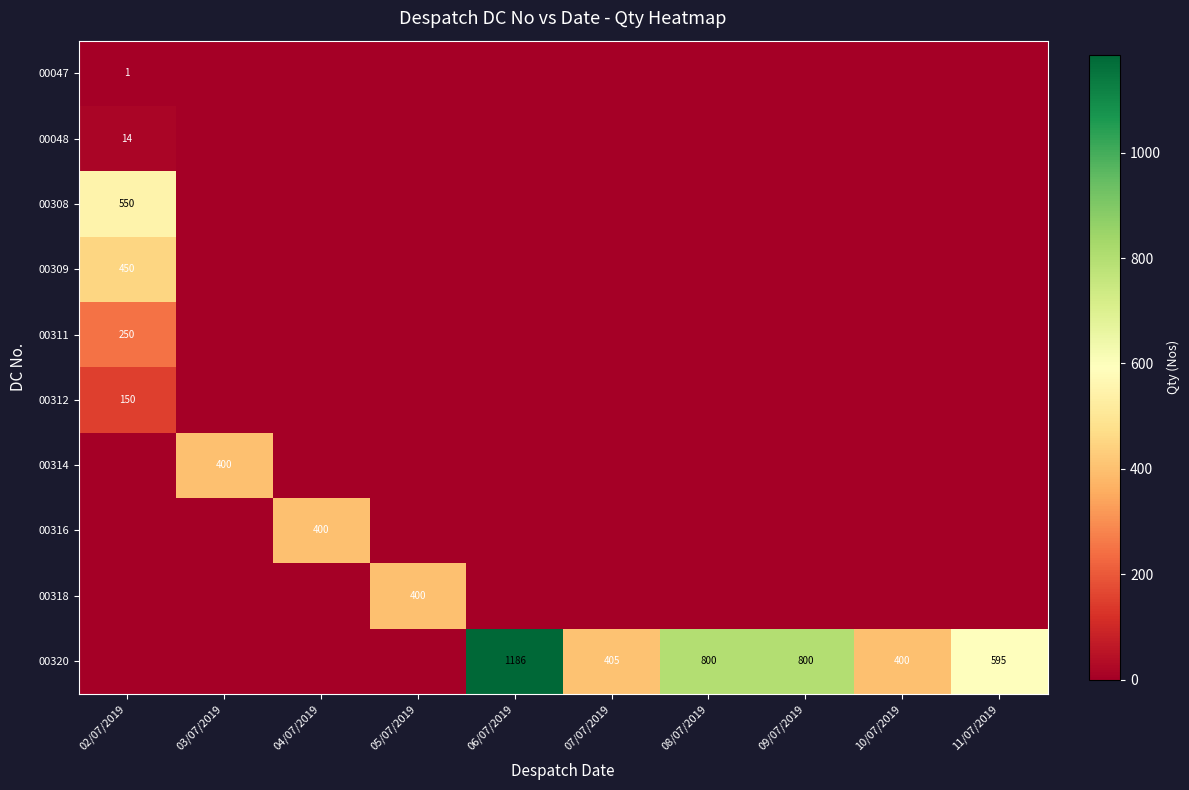

How many categories are shown in the chart?

10